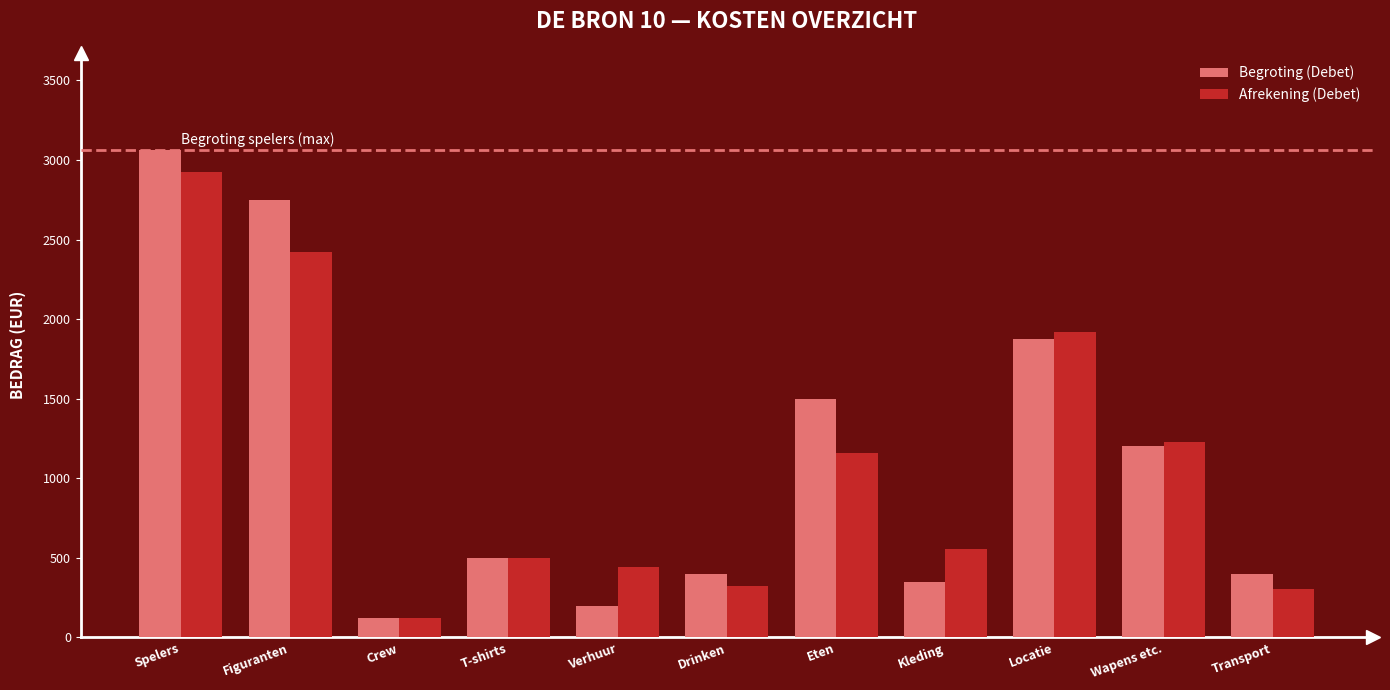

The value of Begroting (Debet) at Verhuur is 200.0. True or false?

True